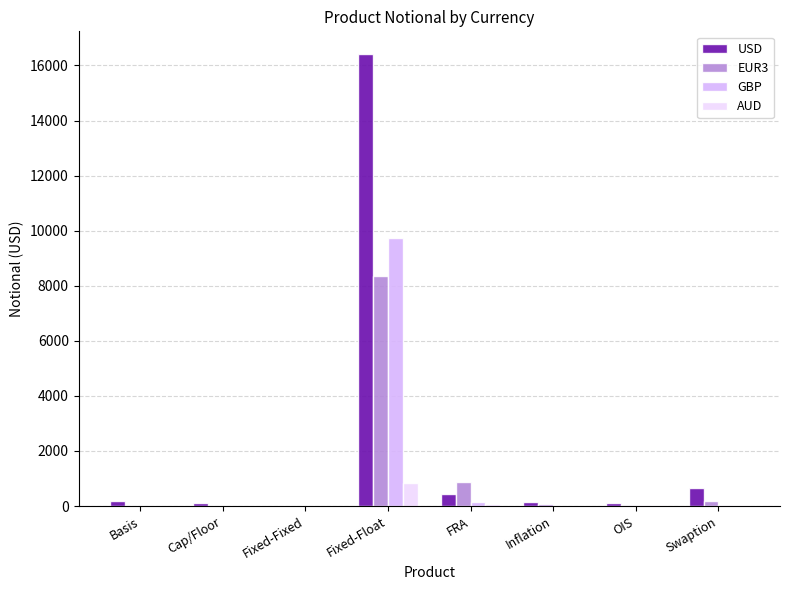

Which label corresponds to the largest value in the chart?

Fixed-Float